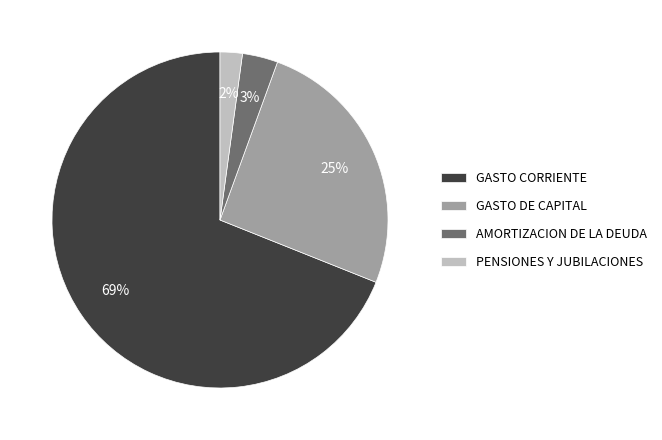

Is the sum of GASTO DE CAPITAL and AMORTIZACION DE LA DEUDA greater than half?

No